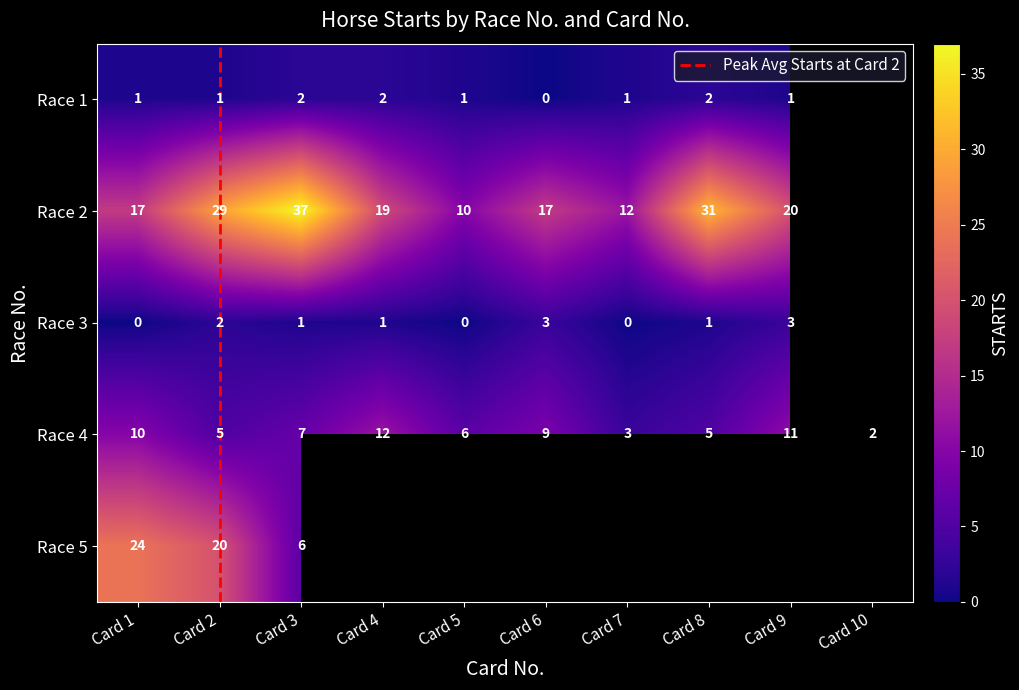

What is the sum of the 2 values at 6 and 1?

34